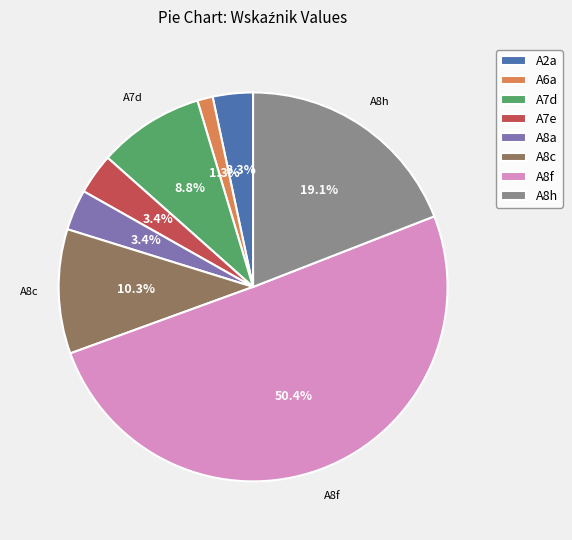

What percentage is NOT represented by A6a?

98.7%